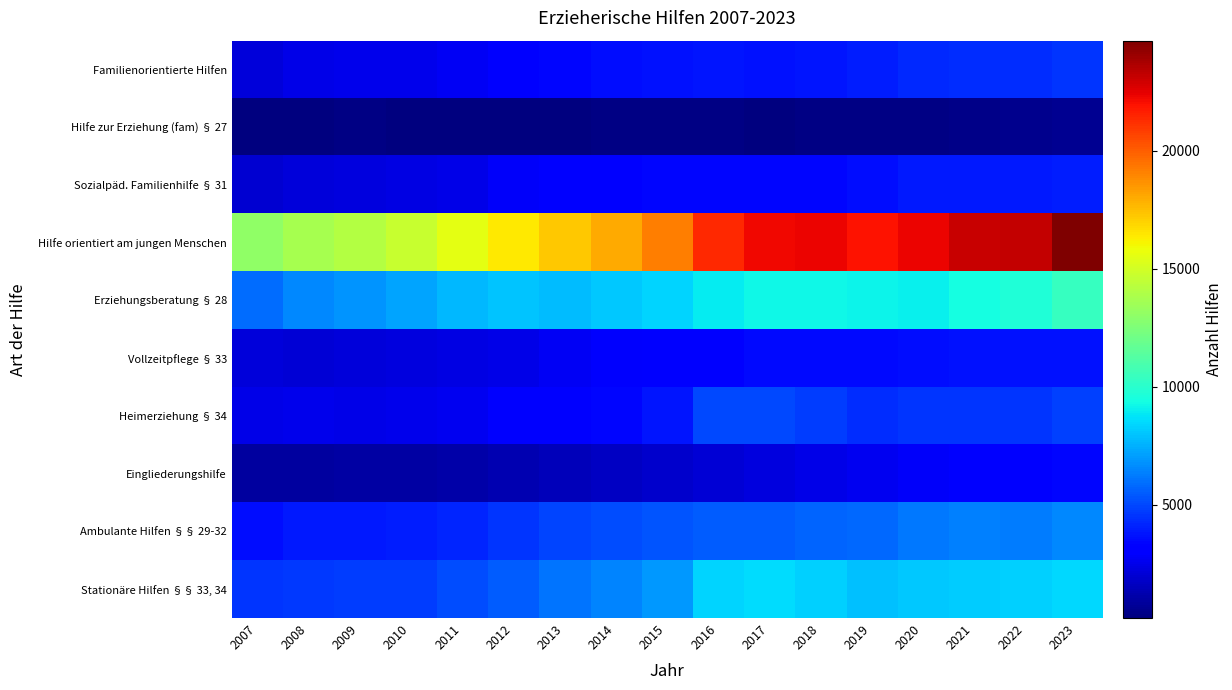

What is the total value across all series at 2018?

63711